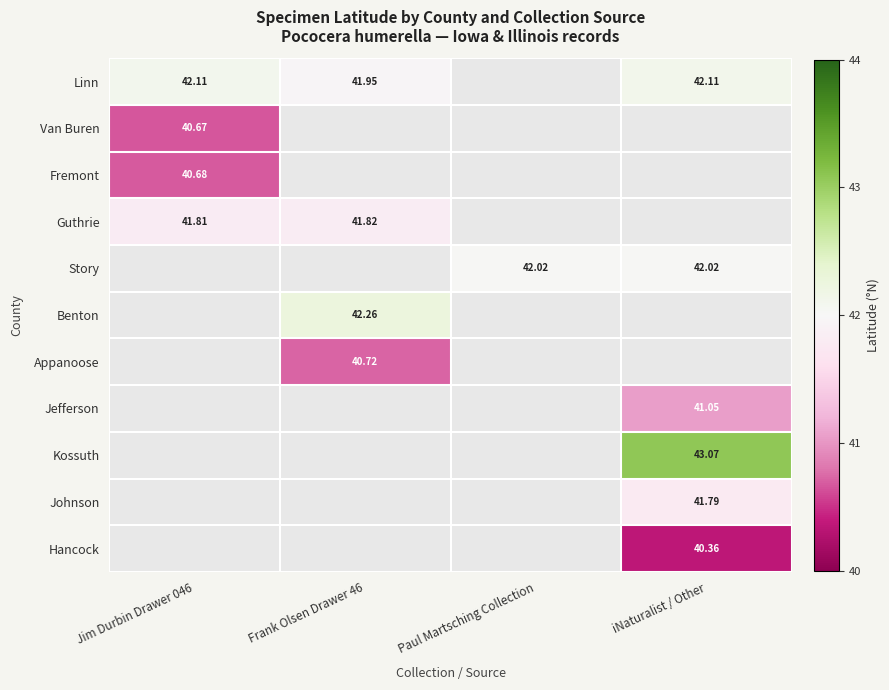

True or false: Linn has a value of 42.1 at Jim Durbin Drawer 046.

True